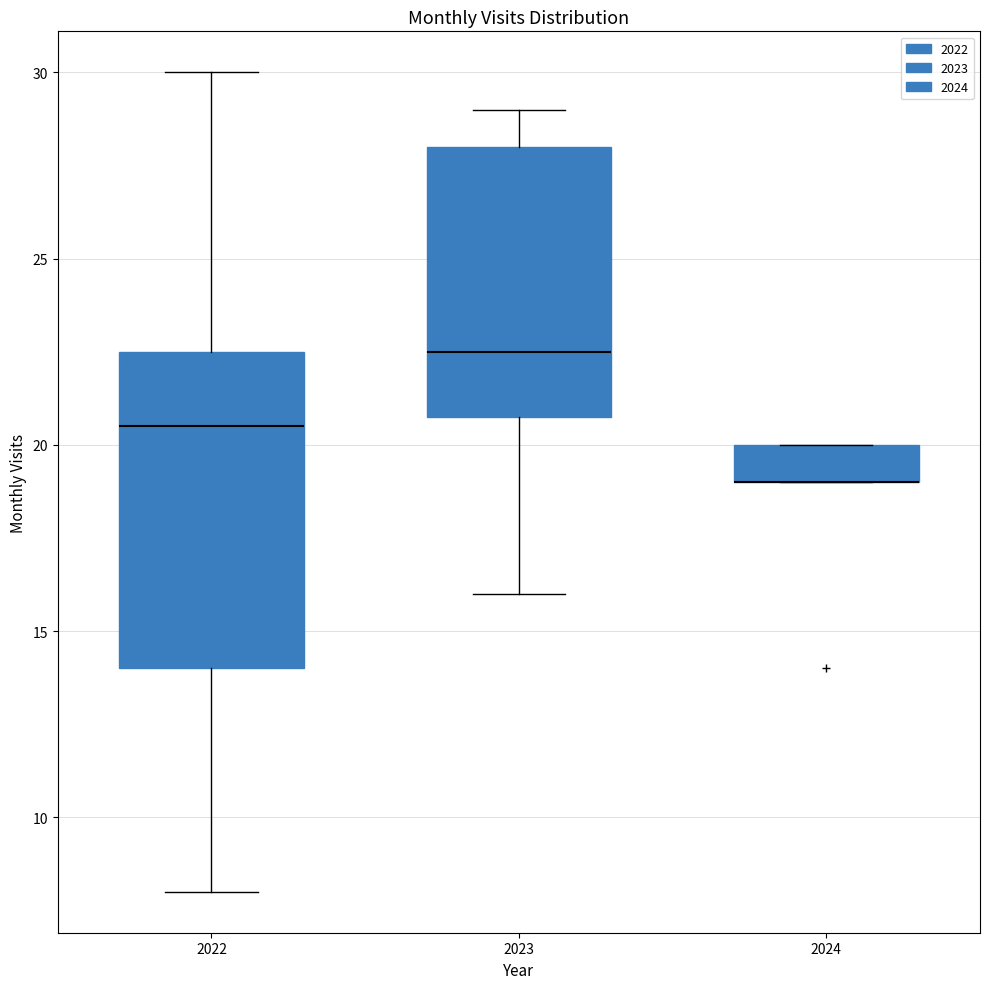

Which box is the tallest, from its lower edge to its upper edge?

2022